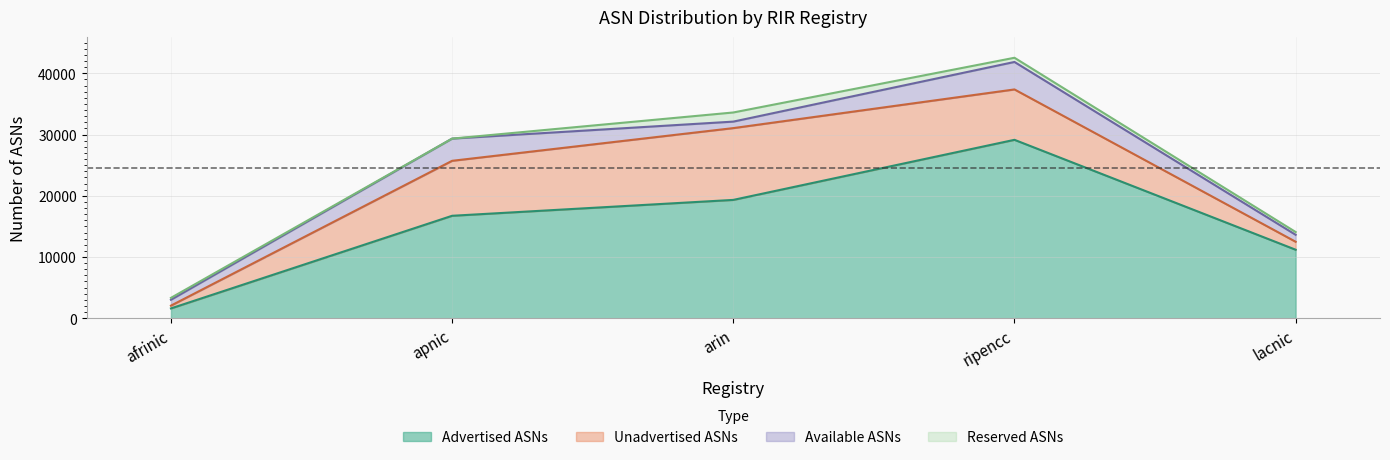

Rank the categories by Advertised ASNs value from highest to lowest.

ripencc, arin, apnic, lacnic, afrinic